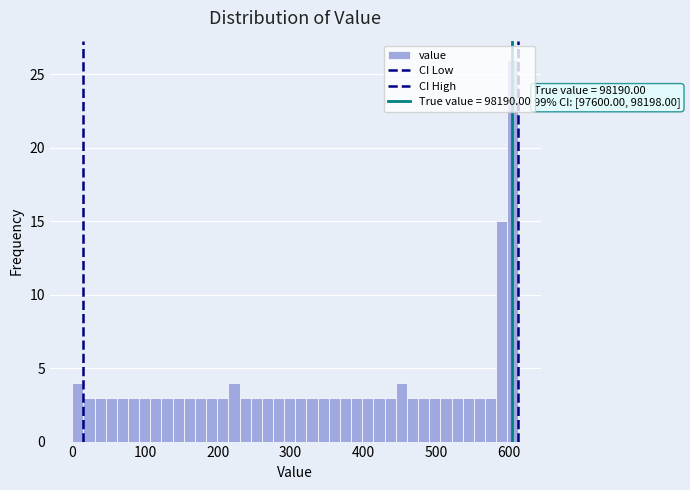

Around what value on the x-axis is the tallest bar? Give the approximate position of its centre, as read against the axis.

610